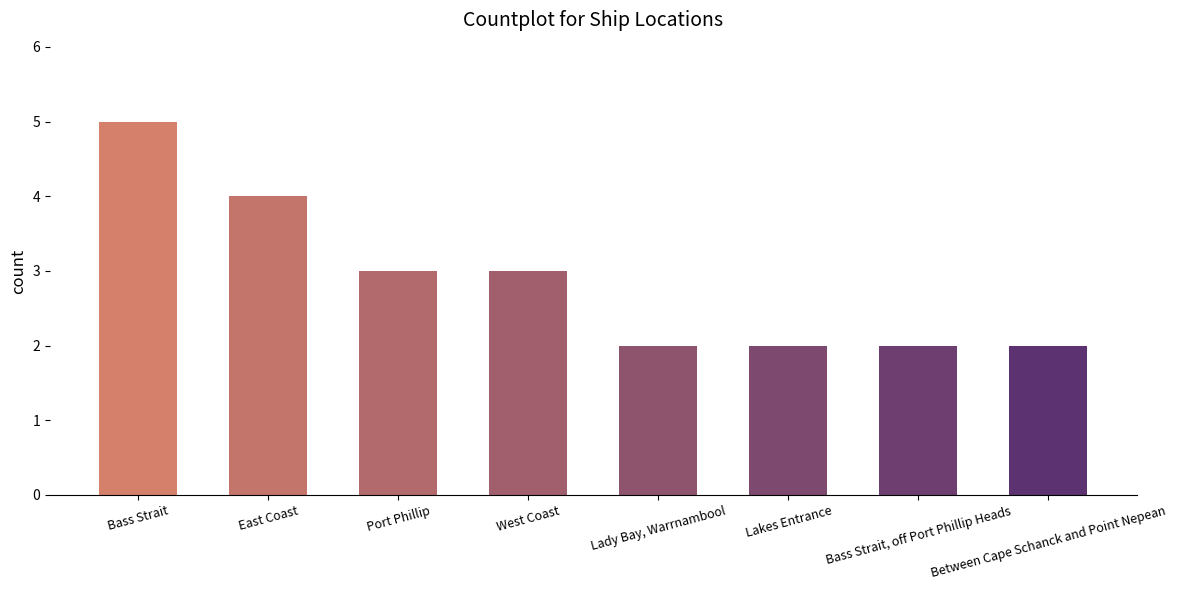

Read the value at East Coast.

4